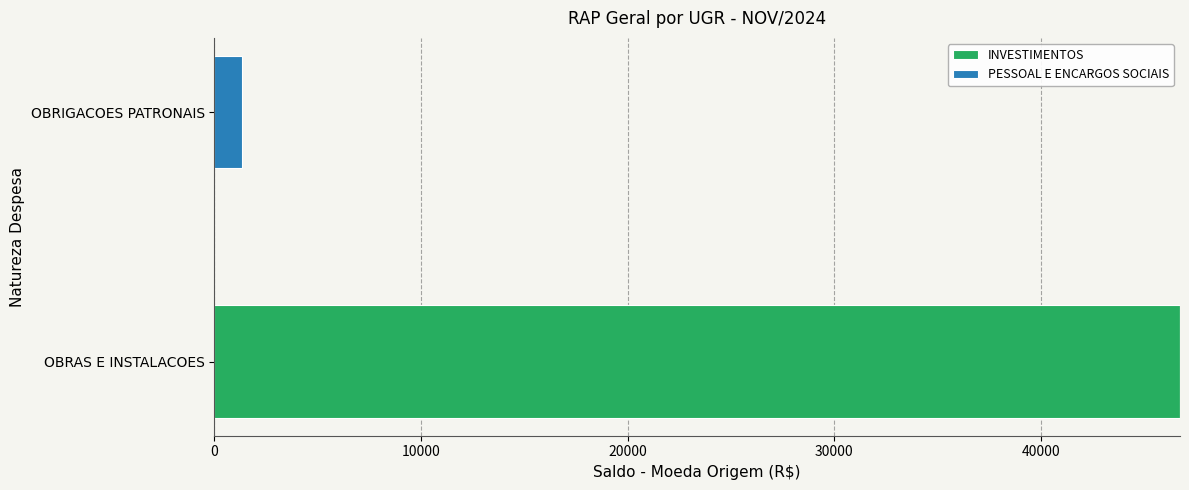

What is the sum of the INVESTIMENTOS values at OBRAS E INSTALACOES and OBRIGACOES PATRONAIS?

46722.6